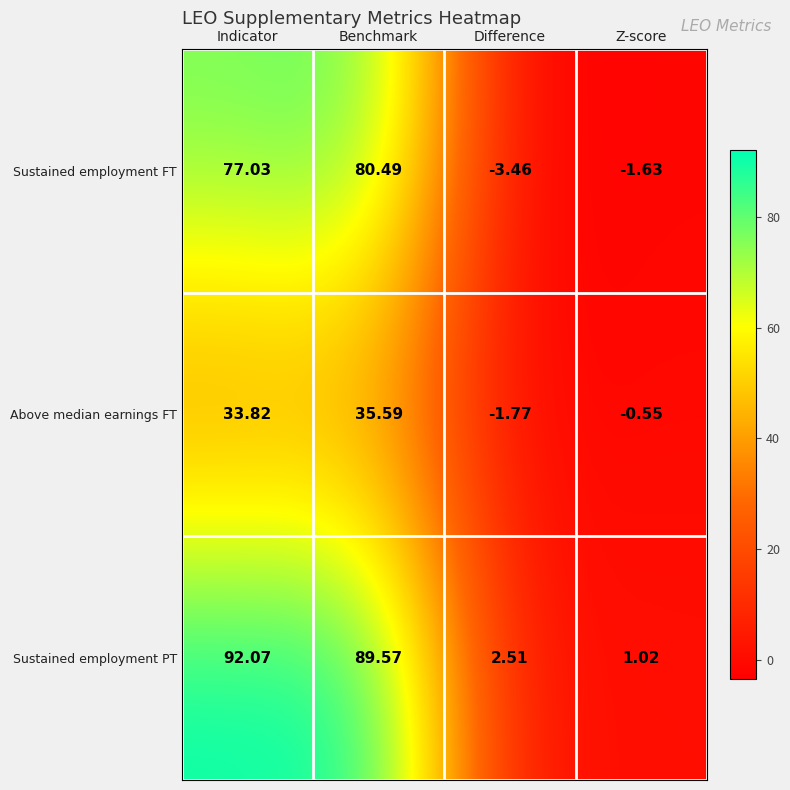

Between Benchmark and Z-score, which series saw the biggest shift?

Sustained employment PT